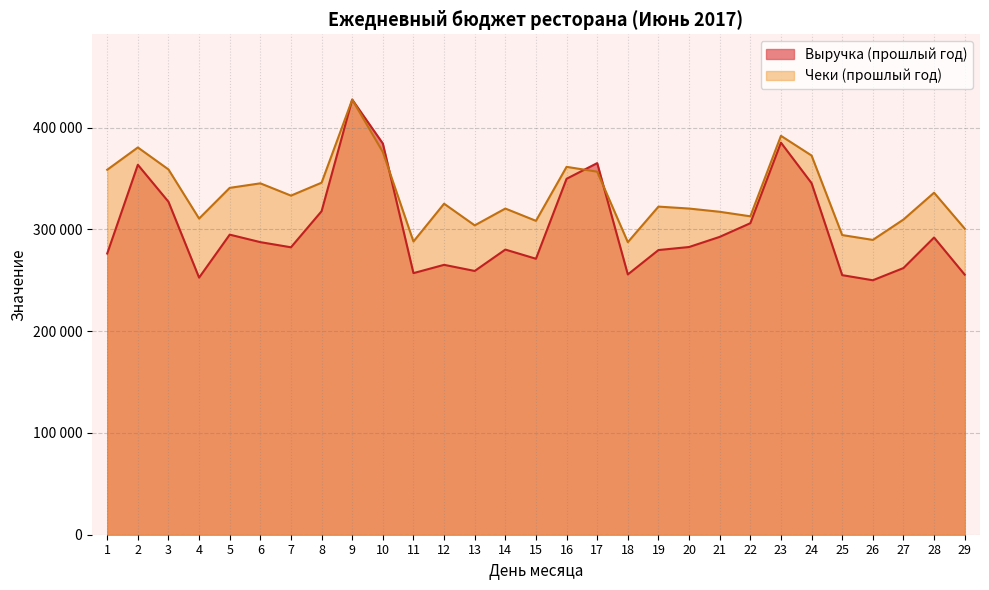

List the series in order of their overall mean, lowest first.

Выручка (прошлый год), Чеки (прошлый год)